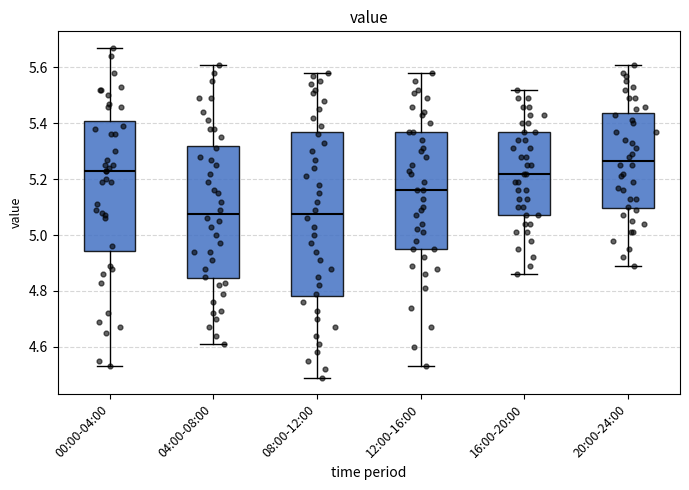

Reading left to right, read every box against the y-axis: the position of its median line, the range the box covers, and the ends of its whiskers. The values are not printed on the chart, so give them approximately, as read against the axis.

00:00-04:00: median 5.24, box 4.94 to 5.40, whiskers 4.54 to 5.68
04:00-08:00: median 5.08, box 4.84 to 5.32, whiskers 4.62 to 5.62
08:00-12:00: median 5.08, box 4.78 to 5.36, whiskers 4.50 to 5.58
12:00-16:00: median 5.16, box 4.96 to 5.38, whiskers 4.54 to 5.58
16:00-20:00: median 5.22, box 5.08 to 5.38, whiskers 4.86 to 5.52
20:00-24:00: median 5.26, box 5.10 to 5.44, whiskers 4.90 to 5.62